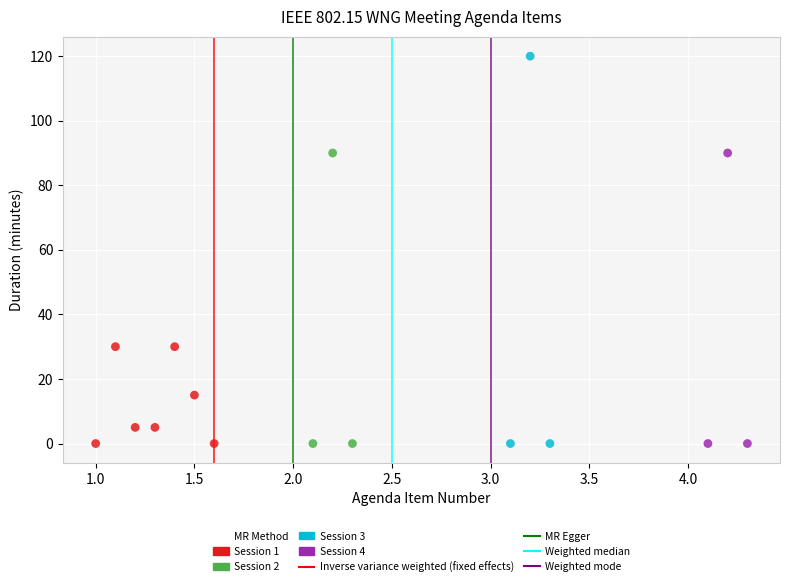

Which series has the widest spread of Y values?

Session 3